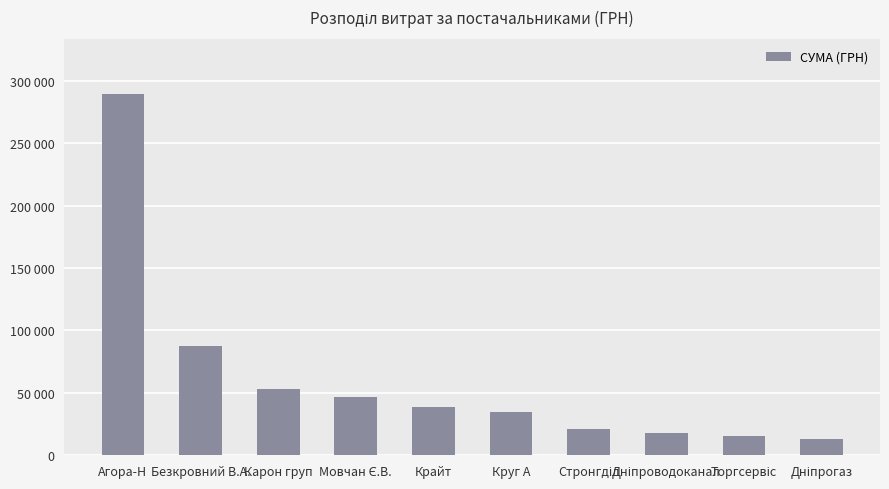

What is the sum of all values?

618580.6